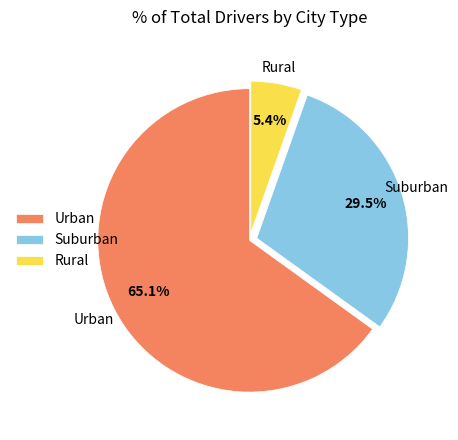

Does Rural account for over 50% of the chart?

No